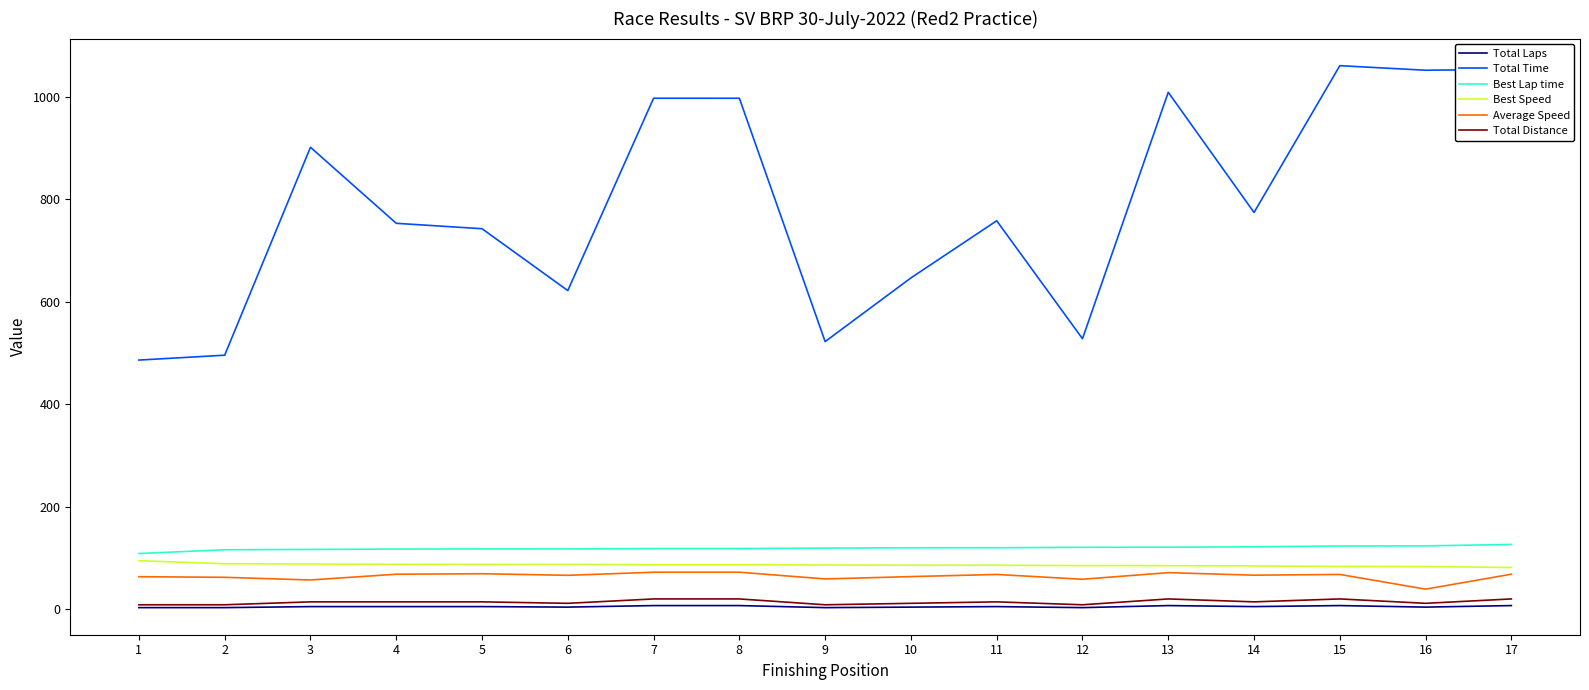

True or false: Average Speed and Total Distance intersect in this chart.

False